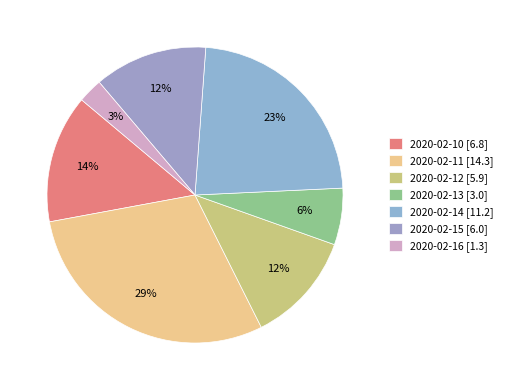

Is 2020-02-14 the majority of the pie?

No